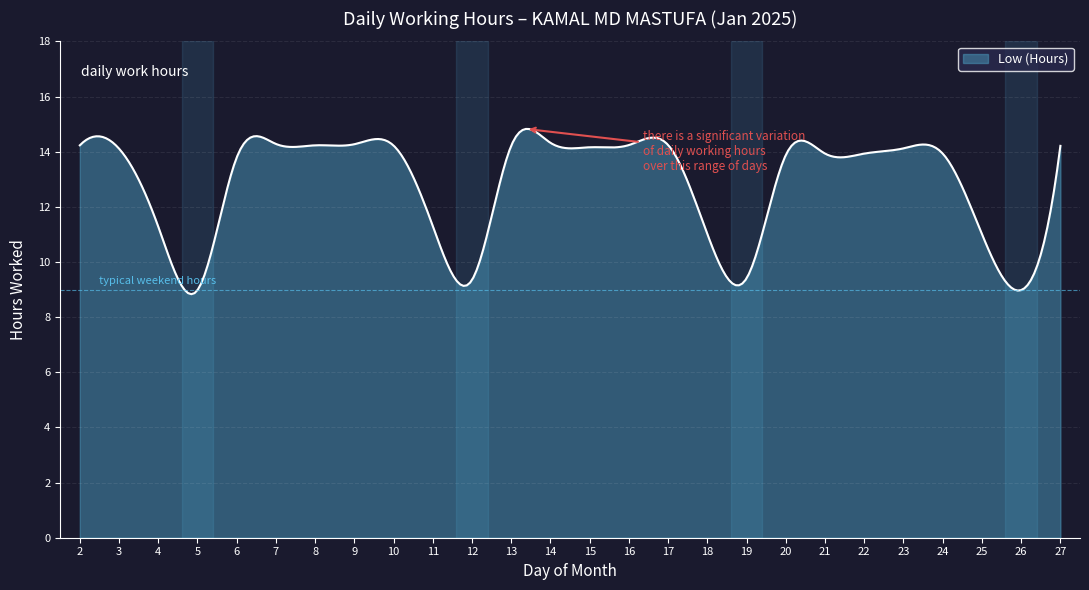

What is the minimum value shown in the chart?

8.8